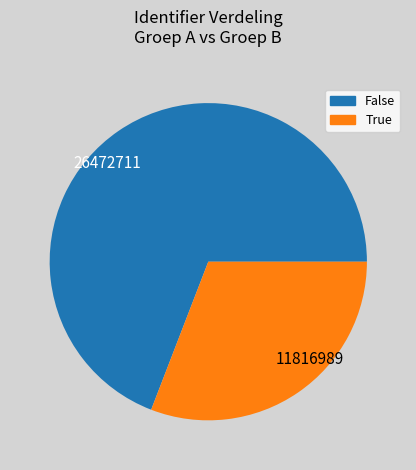

What is the largest slice in the pie chart?

26472711